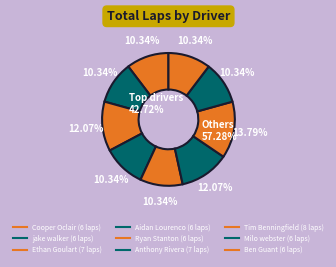

The Ashton Henckel slice represents 1% of the pie. True or false?

False